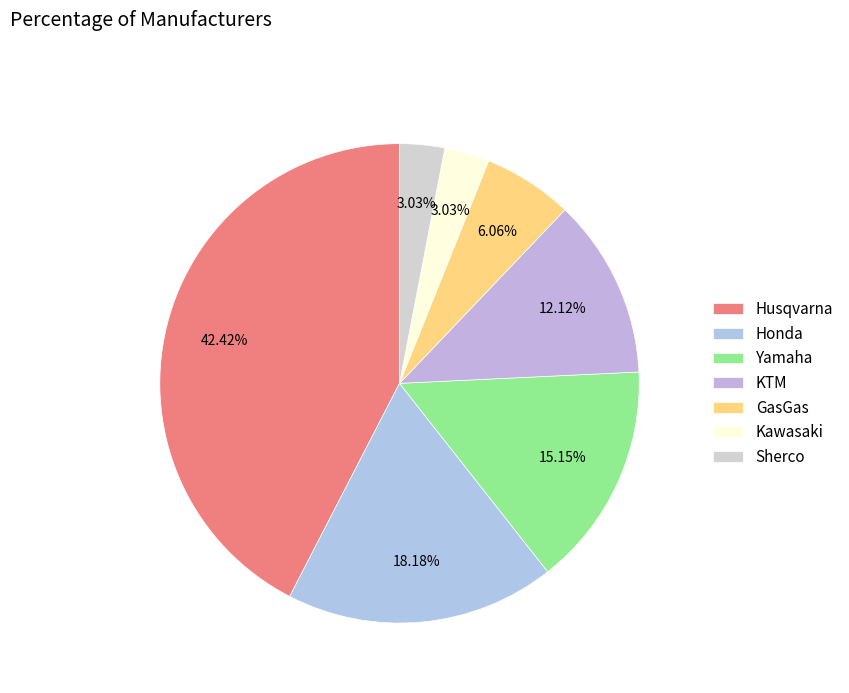

To the nearest percent, what percentage of the pie is KTM?

12%